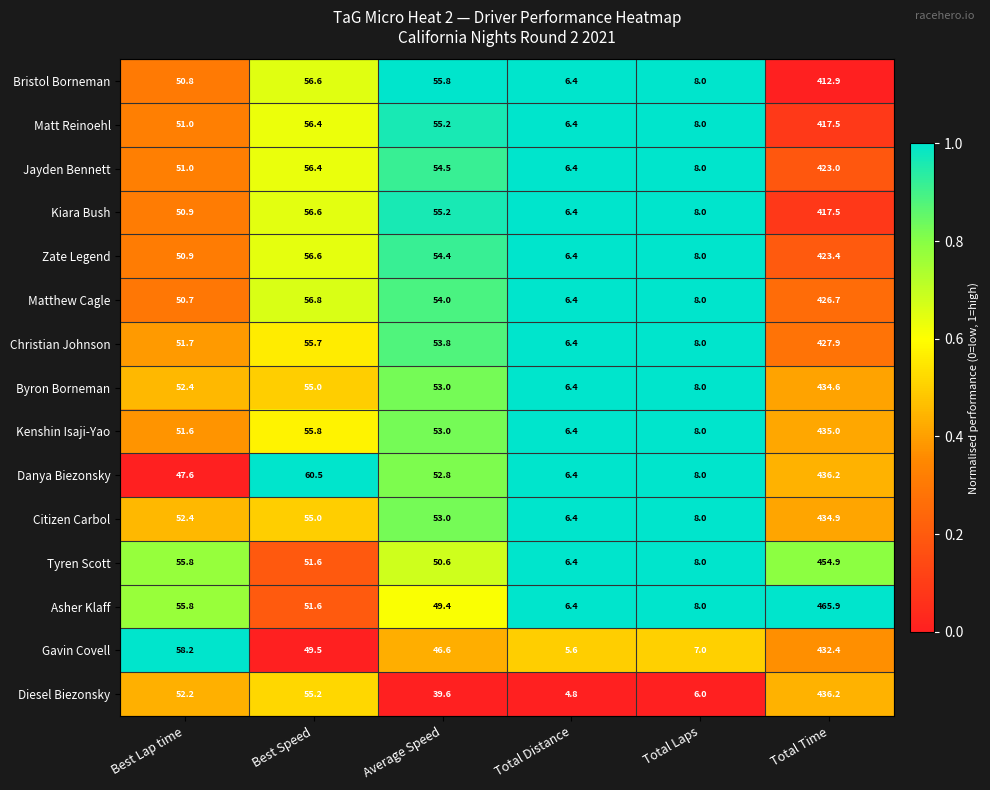

List the labels in order of Citizen Carbol value, smallest first.

Total Distance, Total Laps, Best Lap time, Average Speed, Best Speed, Total Time